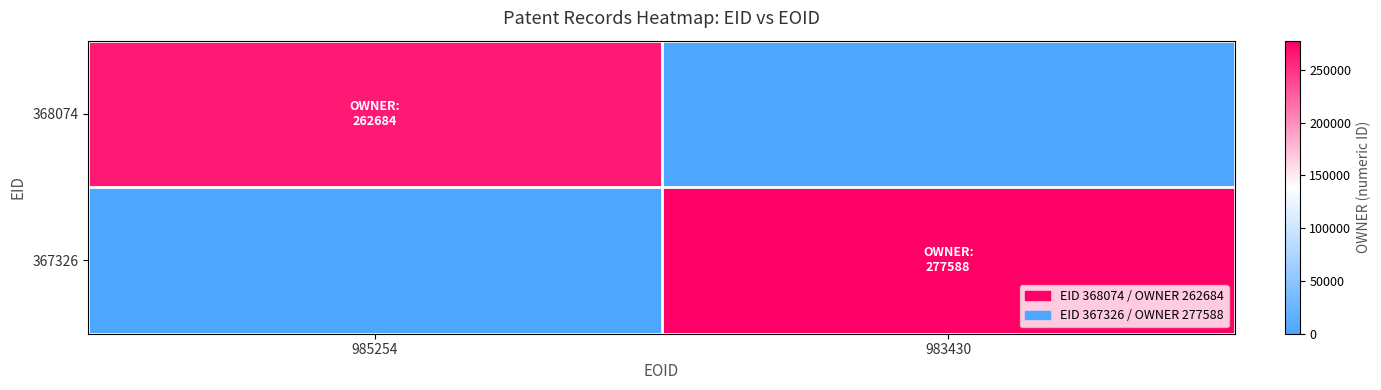

At which category is the sum across all series the highest?

983430